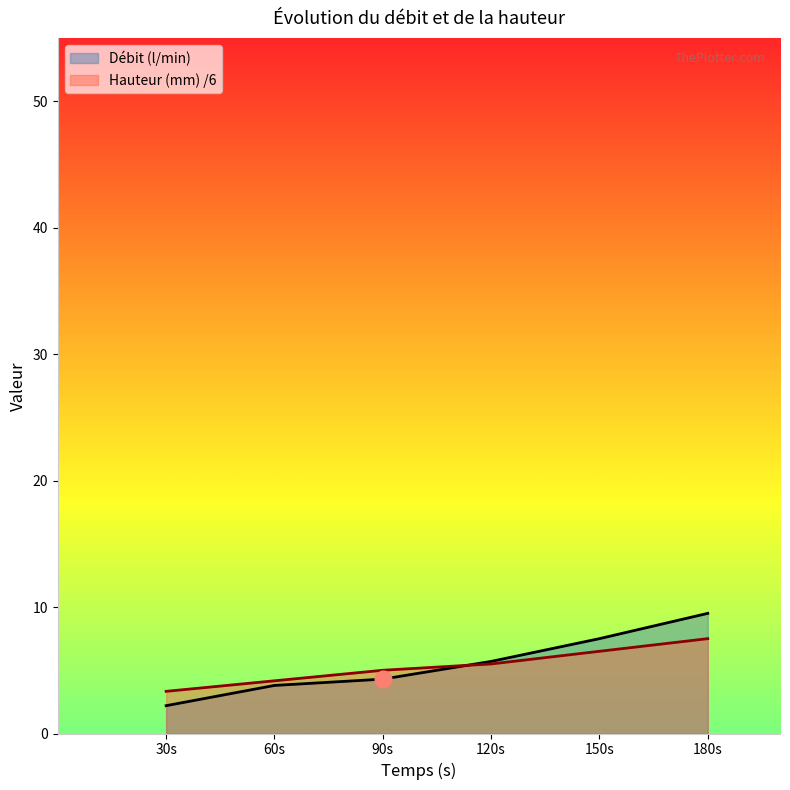

Between 60s and 120s, which series saw the biggest shift?

Débit (l/min)